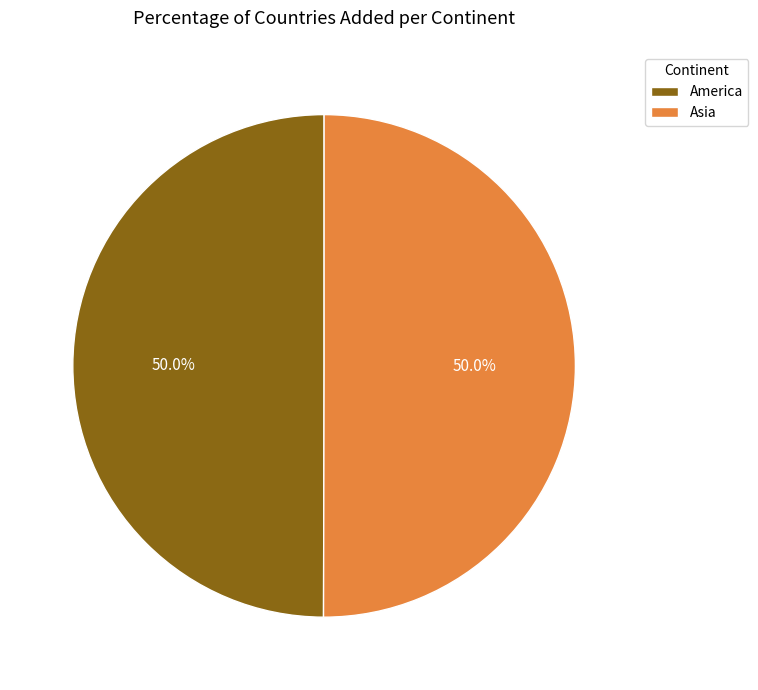

Approximately how many times larger is the value at America compared to Asia?

1.0